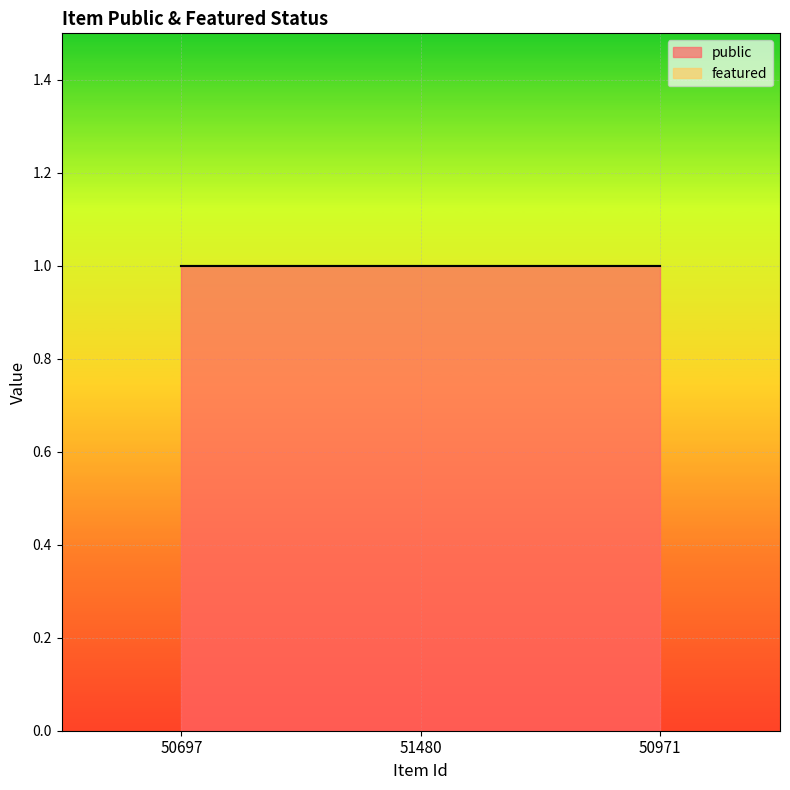

Reading right to left, extract all data points from this chart.

public: 1	1	1
featured: 0	0	0